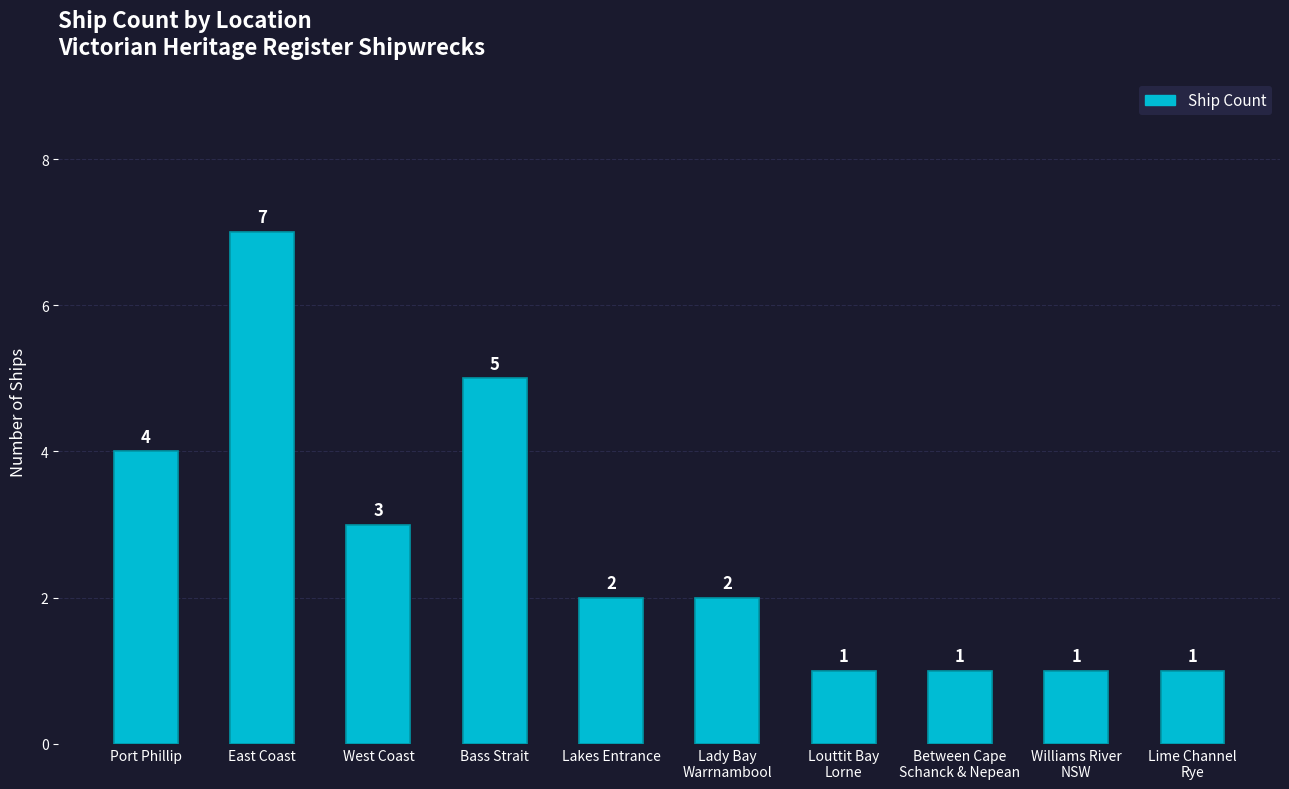

Does the chart contain stacked bars?

No